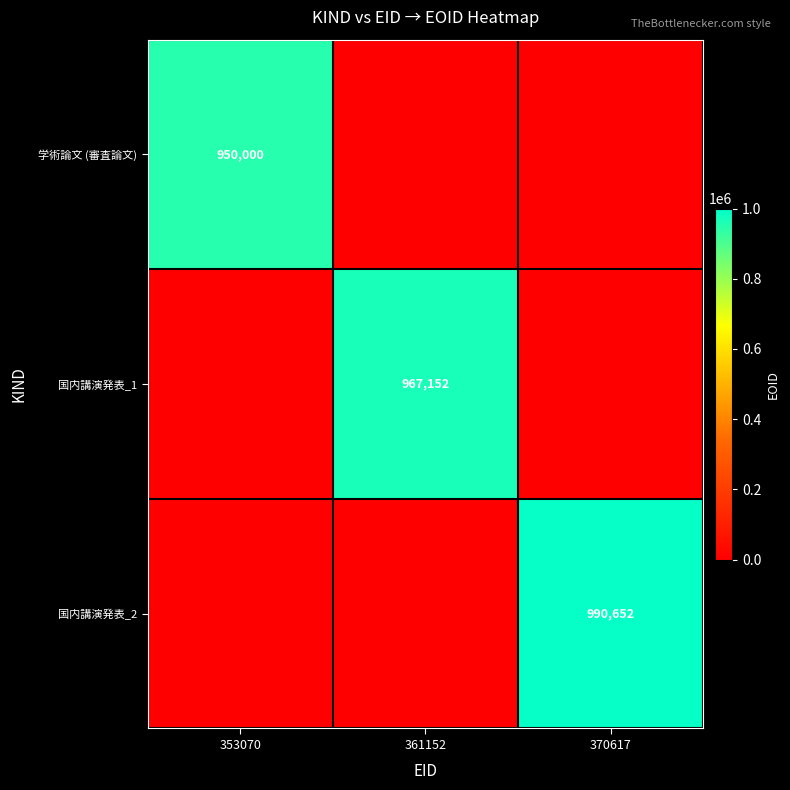

True or false: 国内講演発表_2 has a value of 990652 at 370617.

True